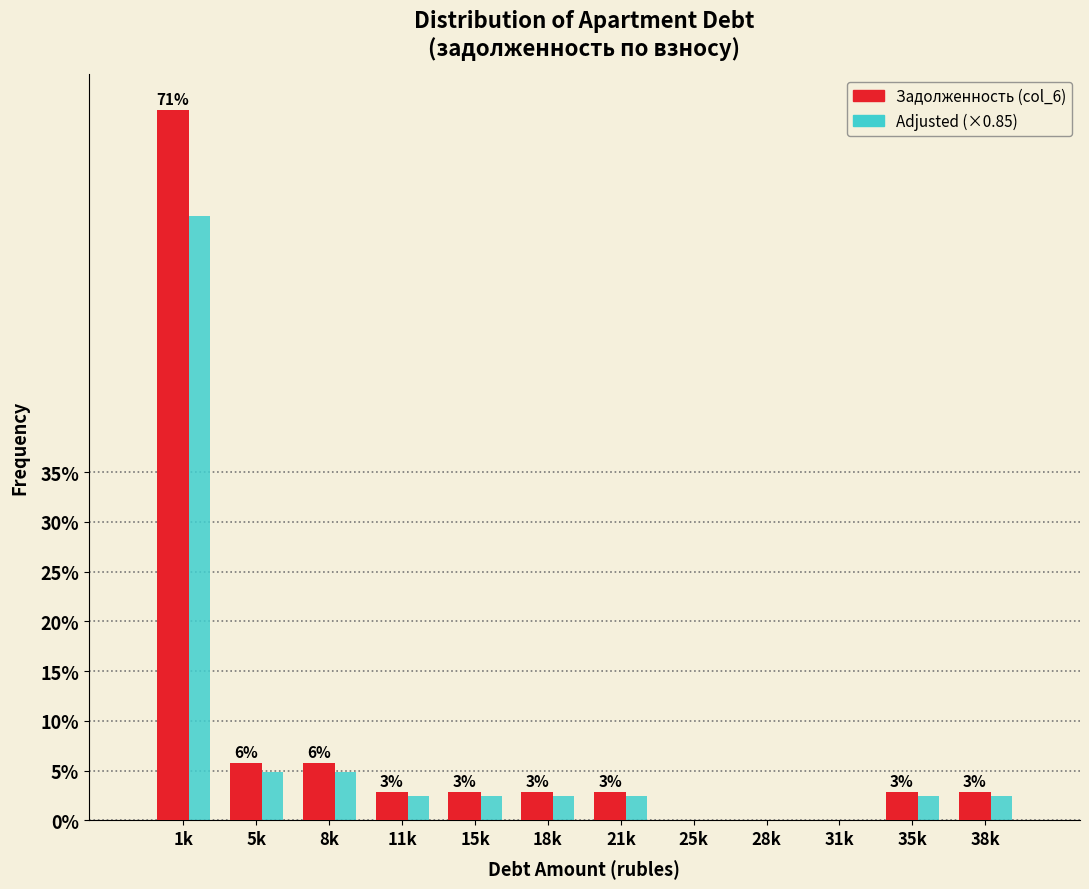

What is the total value across all series at 5k?

10.6